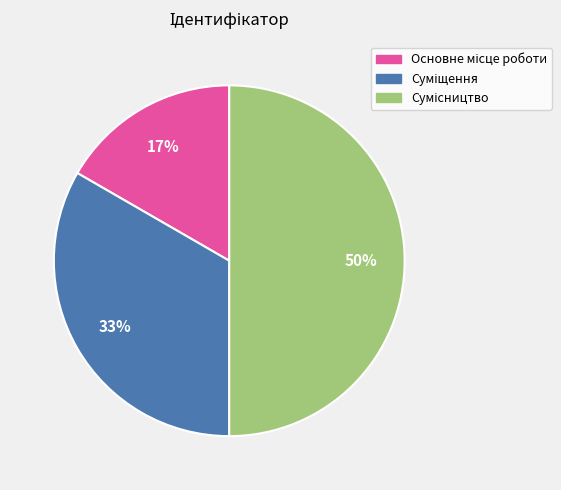

How many slices are in this pie chart?

3